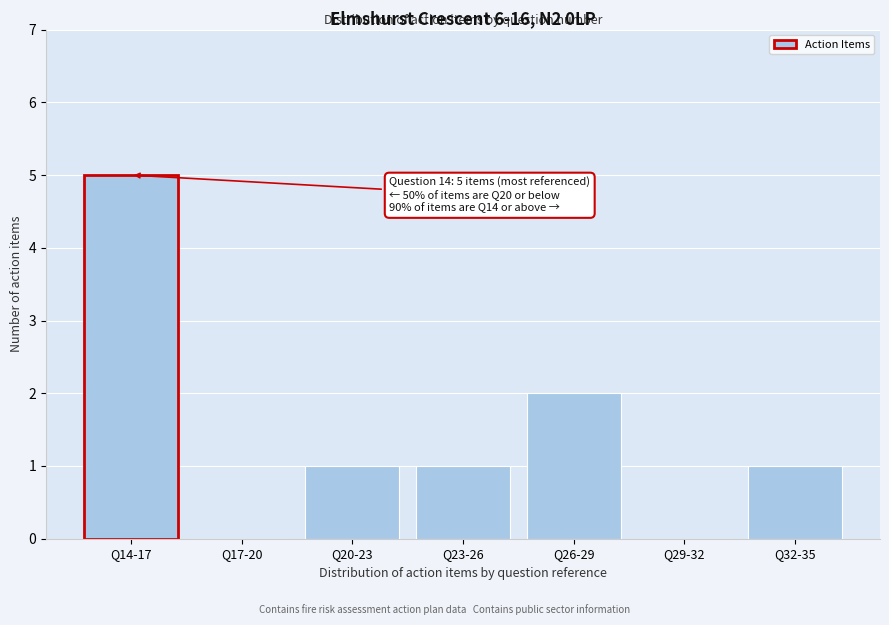

Reading left to right, list all the values displayed in this chart.

Q14-17=5	Q17-20=0	Q20-23=1	Q23-26=1	Q26-29=2	Q29-32=0	Q32-35=1